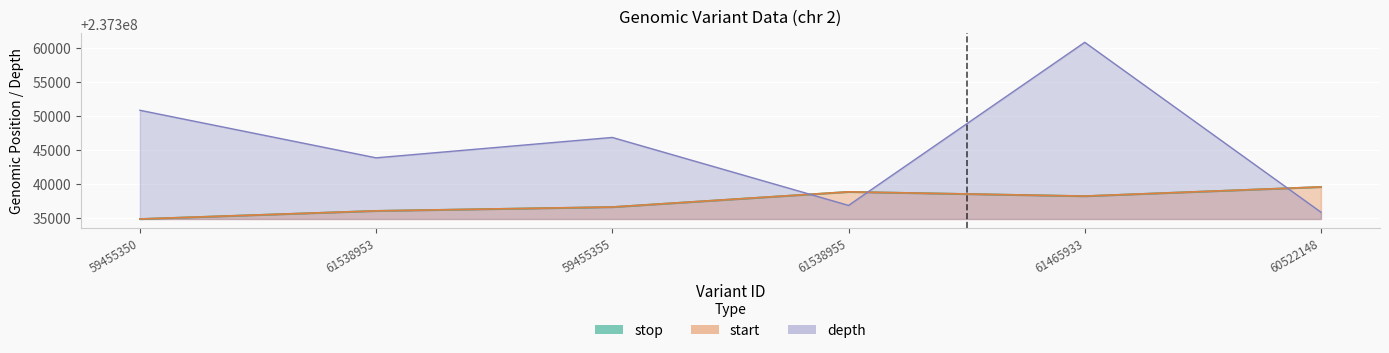

Reading left to right, list all the values displayed in this chart.

start: 237334876	237336073	237336638	237338873	237338244	237339596
stop: 237334878	237336075	237336639	237338874	237338245	237339597
depth: 237350876	237343876	237346876	237336876	237360876	237335876